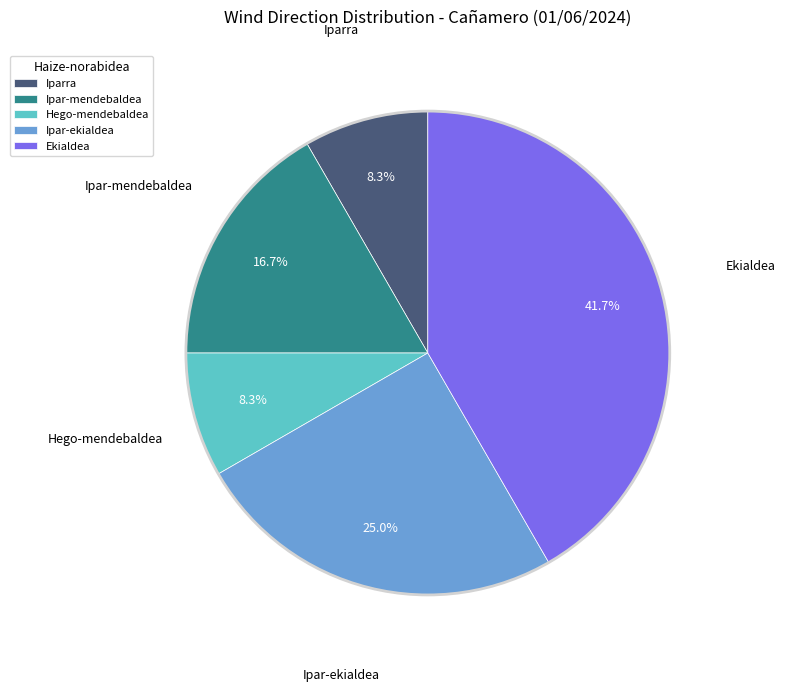

Do Iparra and Ipar-ekialdea together represent more than half of the pie?

No